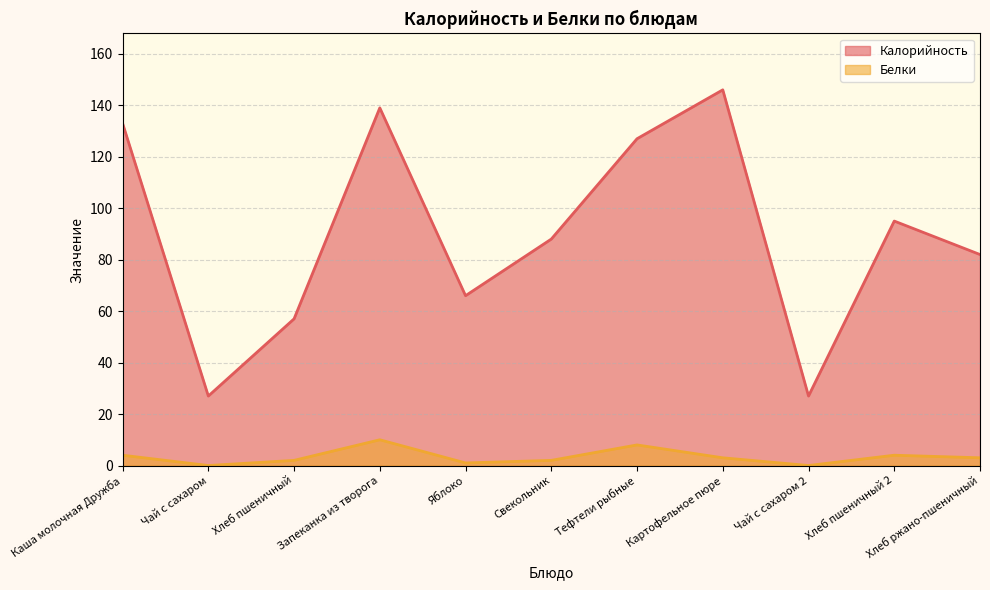

What is the difference between the second highest and minimum values in the Калорийность series?

112